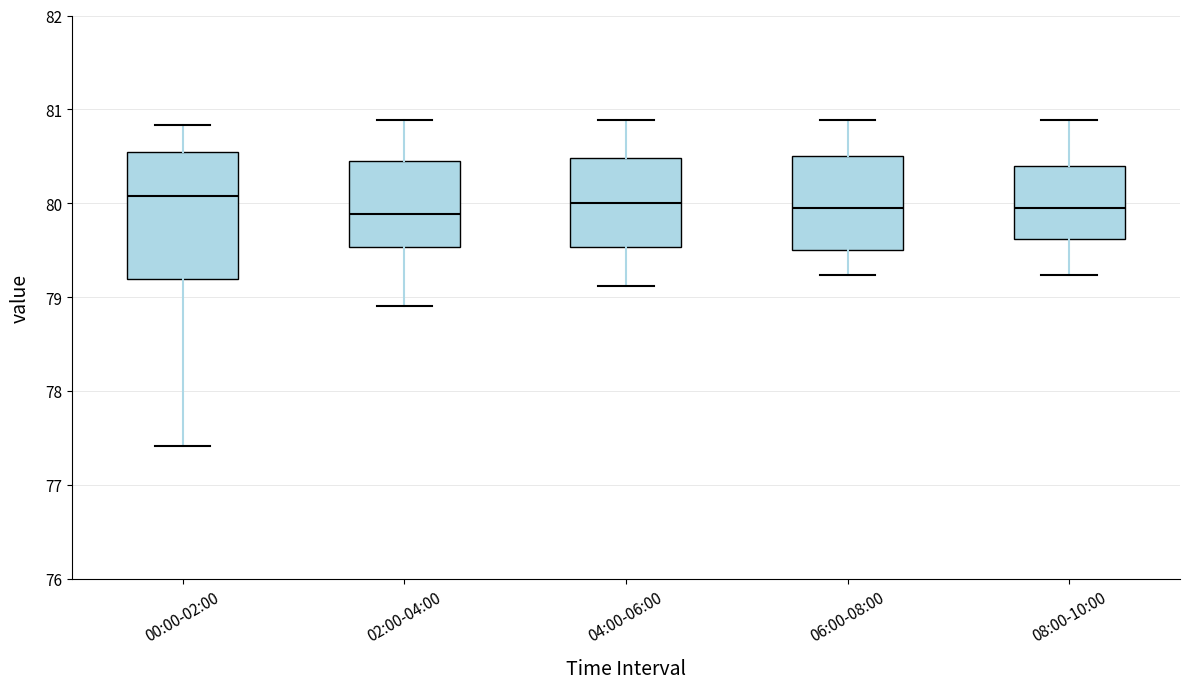

Reading left to right, transcribe this box plot: for each box, give where its median line is, the range the box spans, and where its two whiskers end, as read against the y-axis. The values are not printed on the chart, so give them approximately, as read against the axis.

00:00-02:00: median 80.1, box 79.2 to 80.5, whiskers 77.4 to 80.8
02:00-04:00: median 79.9, box 79.5 to 80.5, whiskers 78.9 to 80.9
04:00-06:00: median 80.0, box 79.5 to 80.5, whiskers 79.1 to 80.9
06:00-08:00: median 80.0, box 79.5 to 80.5, whiskers 79.2 to 80.9
08:00-10:00: median 80.0, box 79.6 to 80.4, whiskers 79.2 to 80.9